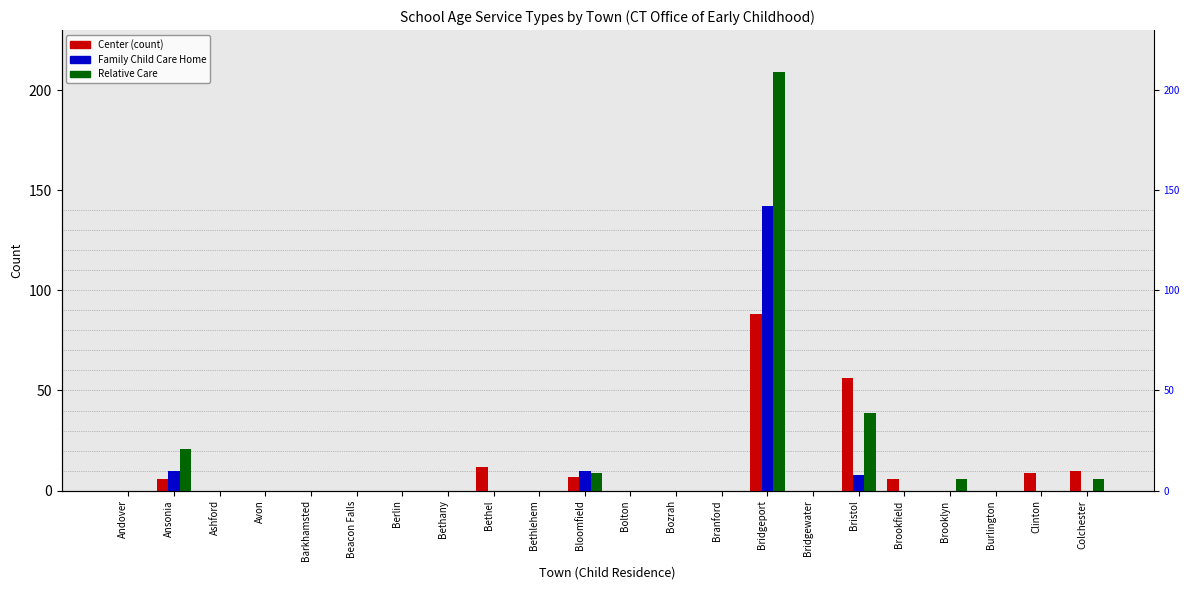

Reading left to right, extract all data points from this chart.

Center: 0	6	0	0	0	0	0	0	12	0	7	0	0	0	88	0	56	6	0	0	9	10
Family Child Care Home: 0	10	0	0	0	0	0	0	0	0	10	0	0	0	142	0	8	0	0	0	0	0
Relative Care: 0	21	0	0	0	0	0	0	0	0	9	0	0	0	209	0	39	0	6	0	0	6